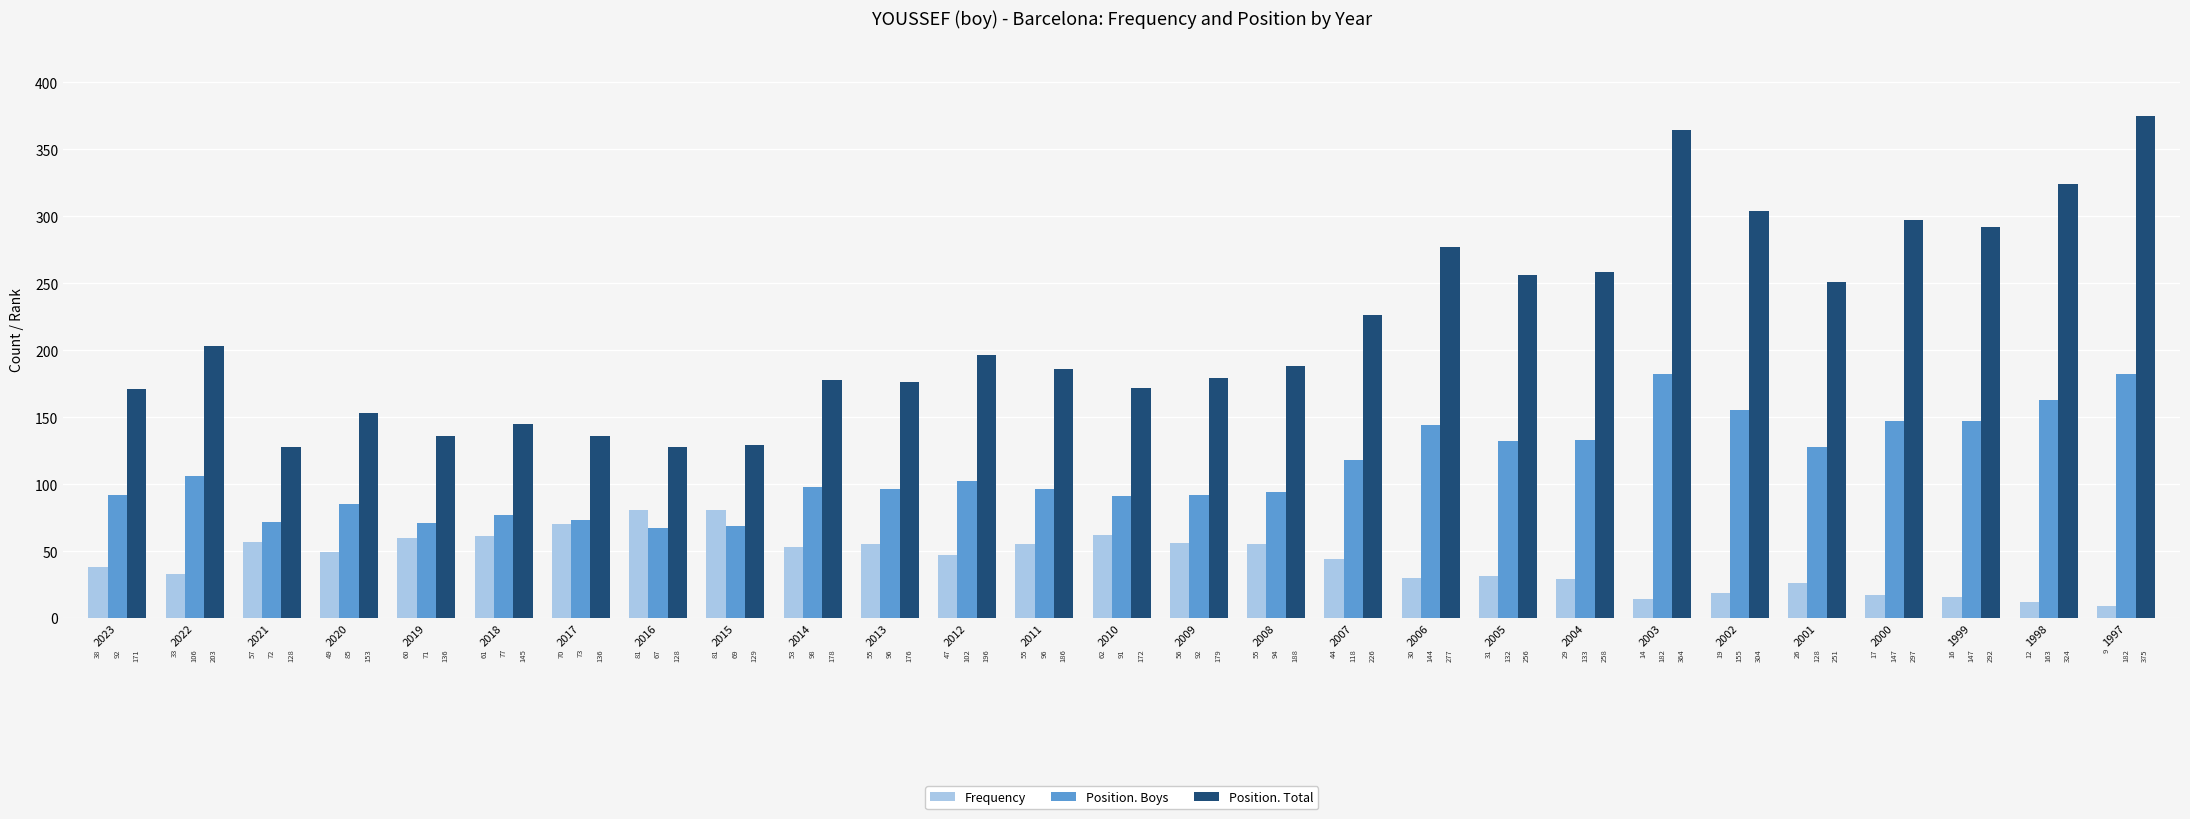

Count the number of categories in the chart.

27